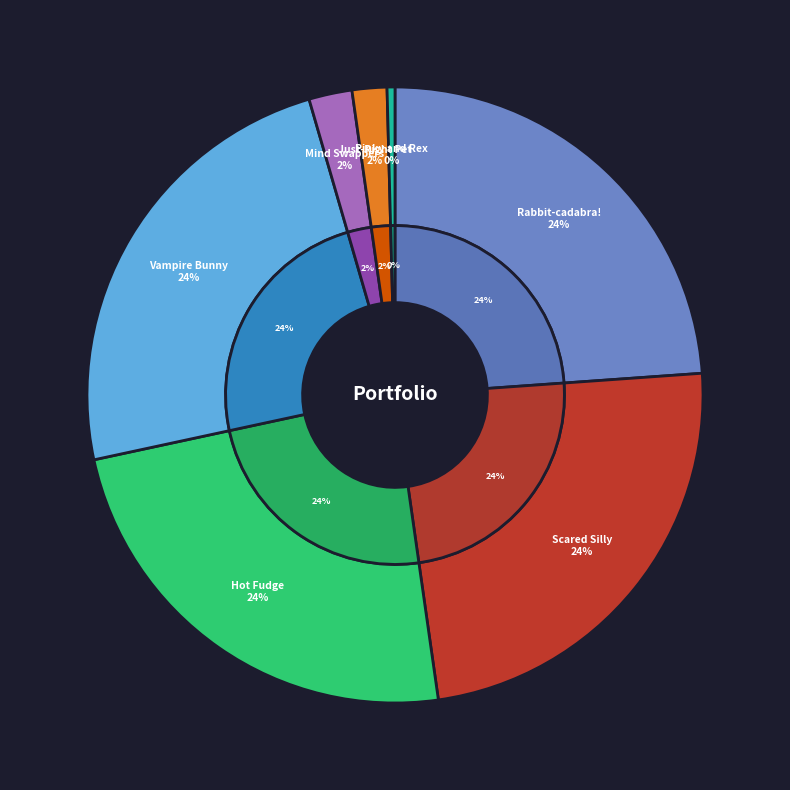

Approximately how many times larger is the value at Invasion of the Mind Swappers compared to Rabbit-cadabra!?

0.1